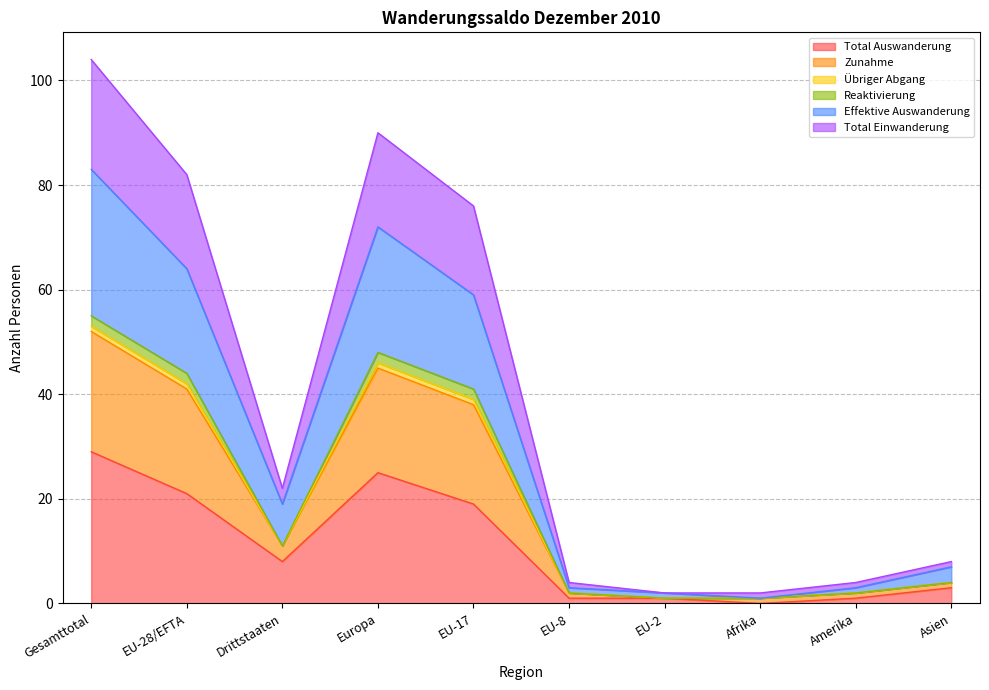

At which category is the sum across all series the highest?

Gesamttotal